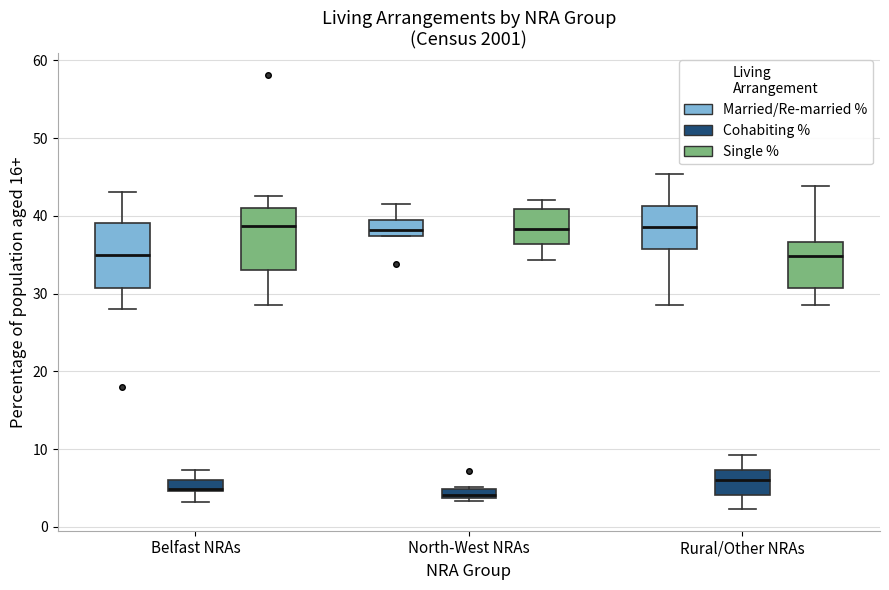

Where does the median line of the box for North-West NRAs (Single %) sit on the y-axis? The values are not printed on the chart, so give them approximately, as read against the axis.

38